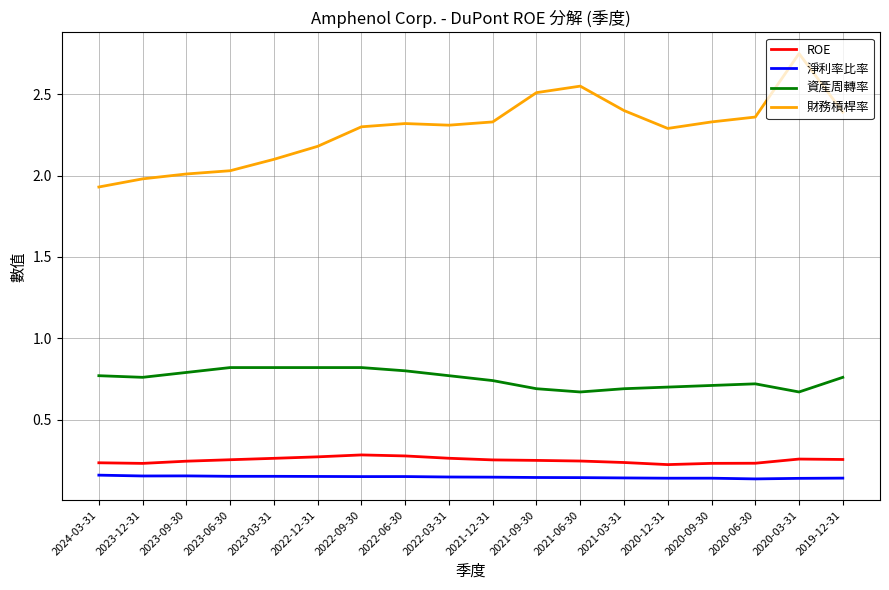

What are all the series names shown in the legend?

ROE, 淨利率比率, 資產周轉率, 財務槓桿率